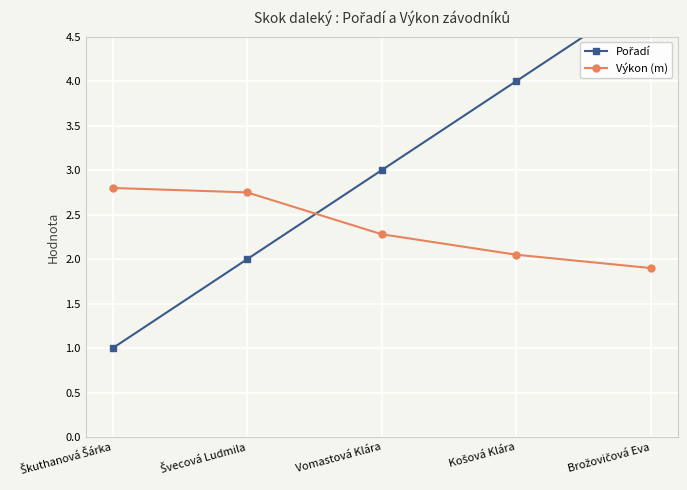

Is the value of Pořadí at Brožovičová Eva greater than the value of Výkon (m) at Vomastová Klára?

Yes